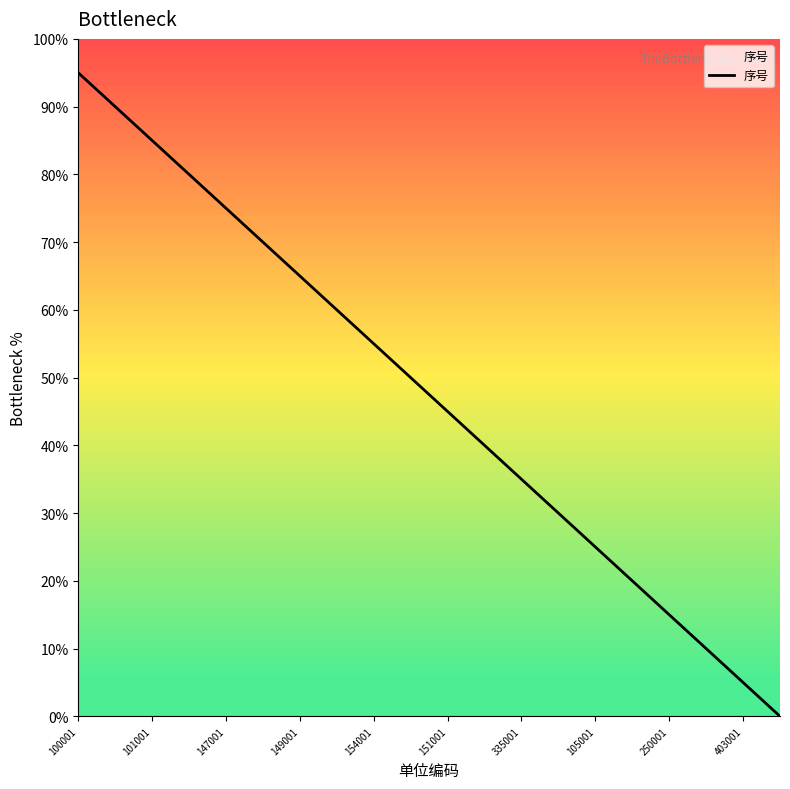

What is the maximum value shown in the chart?

95.0